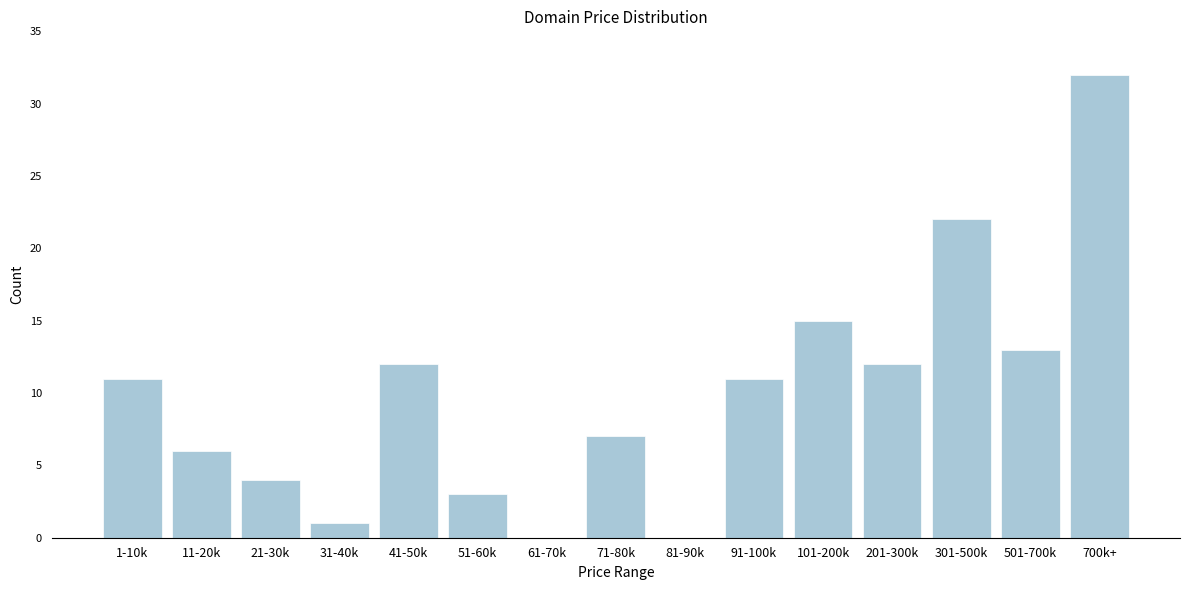

Reading left to right, what are all the values shown in this chart?

1-10k=11	11-20k=6	21-30k=4	31-40k=1	41-50k=12	51-60k=3	61-70k=0	71-80k=7	81-90k=0	91-100k=11	101-200k=15	201-300k=12	301-500k=22	501-700k=13	700k+=32